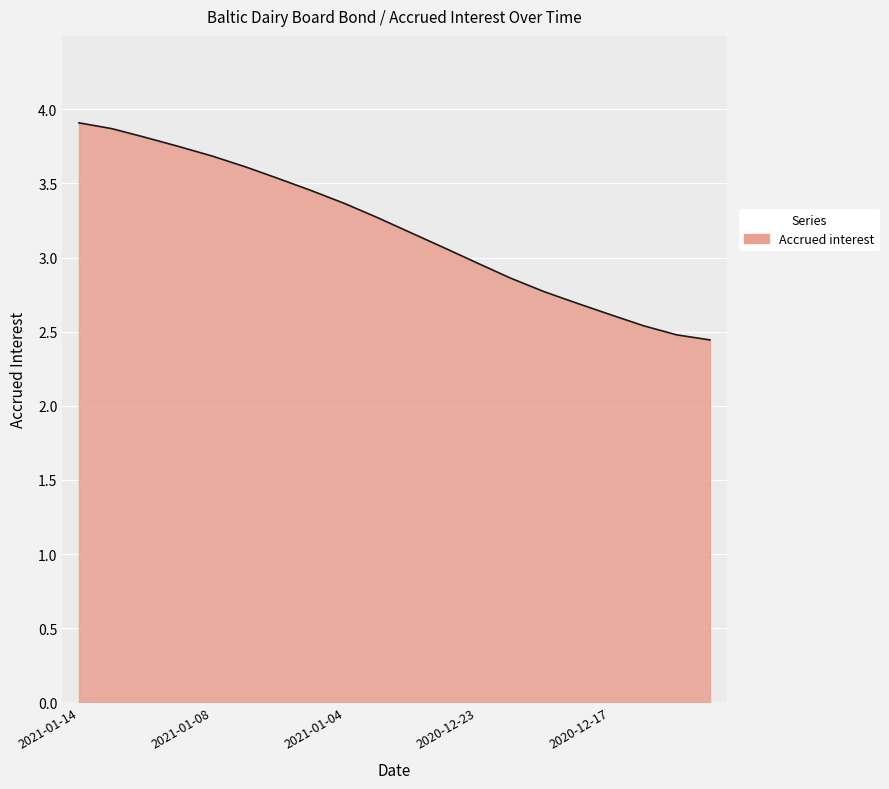

What is the smallest value displayed?

2.4